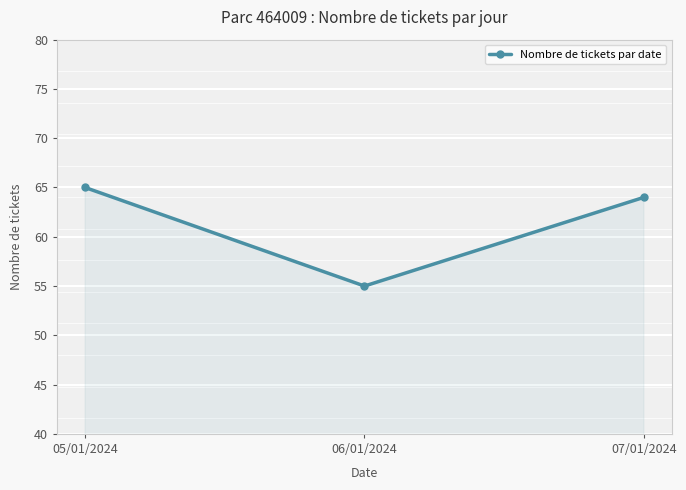

How many data points are less than 64?

1